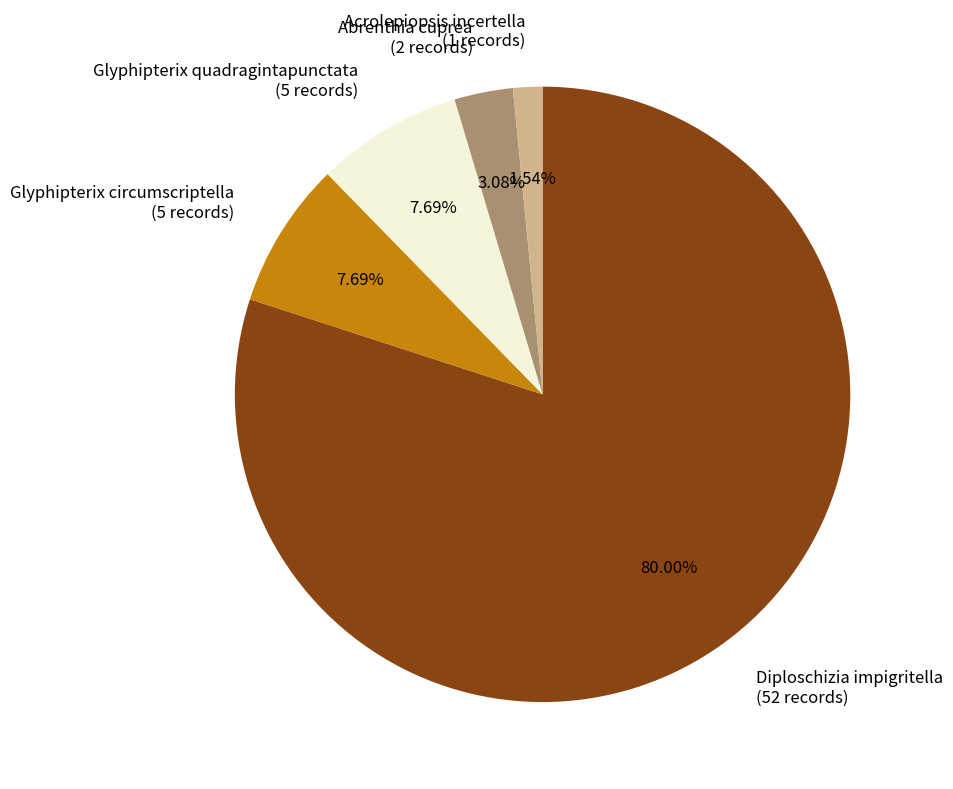

Between Glyphipterix circumscriptella (5 records) and Abrenthia cuprea (2 records), which is larger?

Glyphipterix circumscriptella (5 records)